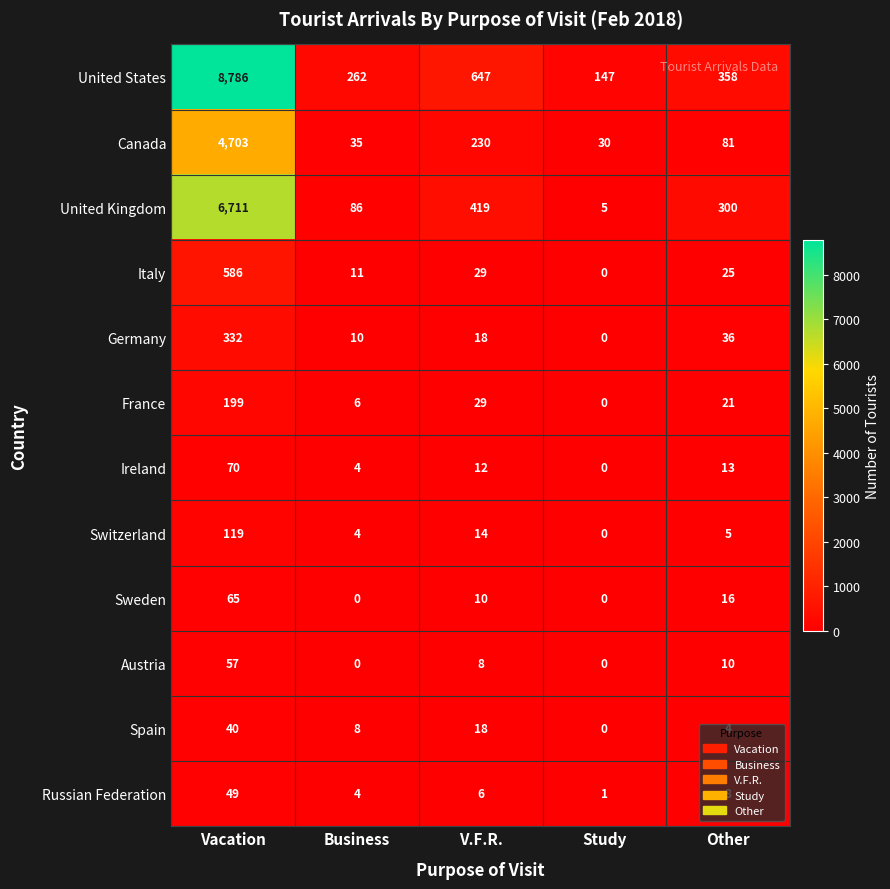

Rank the series by their maximum value, from highest to lowest.

United States, United Kingdom, Canada, Italy, Germany, France, Switzerland, Ireland, Sweden, Austria, Russian Federation, Spain